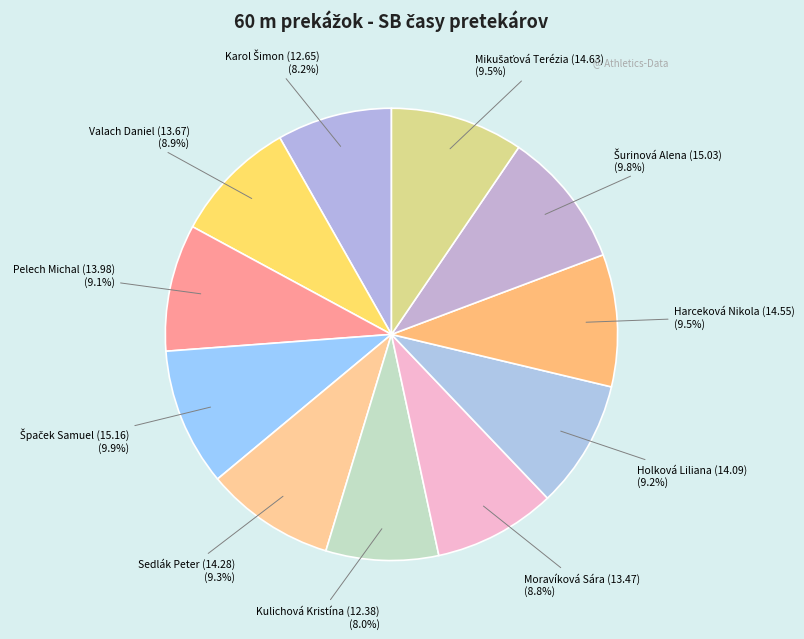

What percentage is NOT represented by Holková Liliana (14.09)?

90.8%